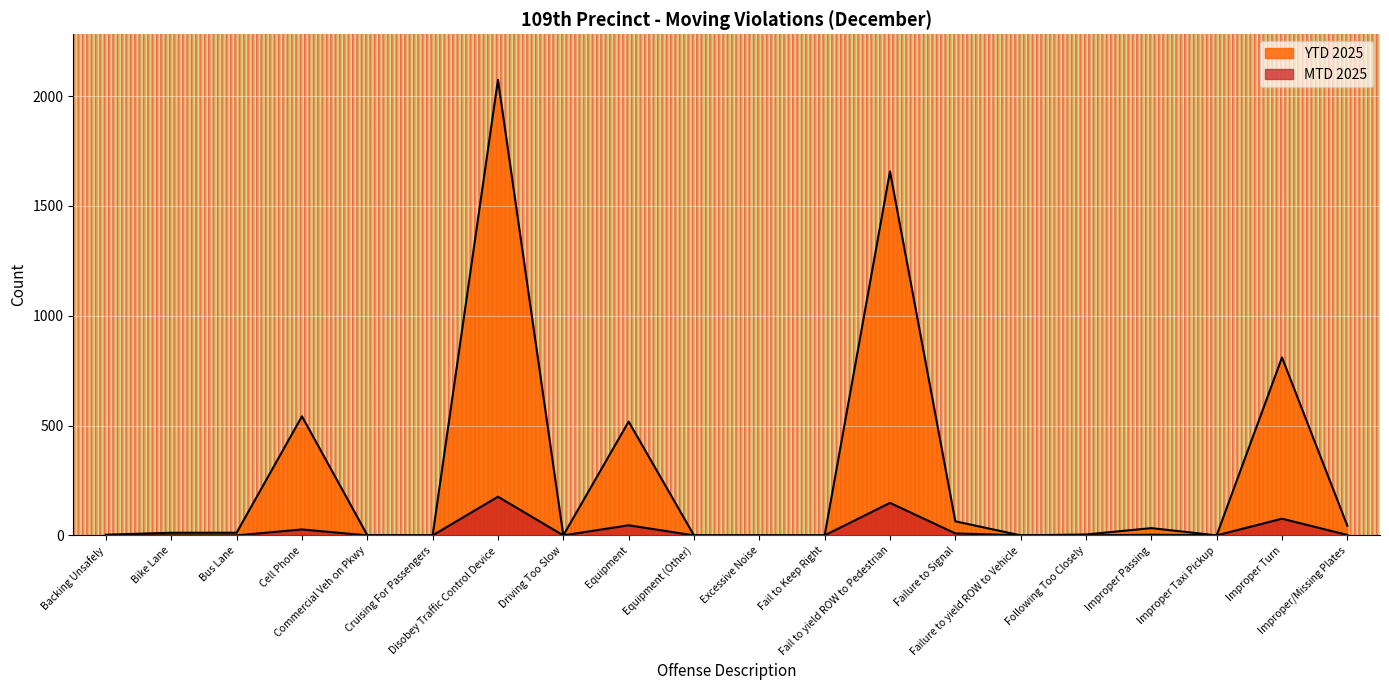

How many lines are shown in the chart?

2